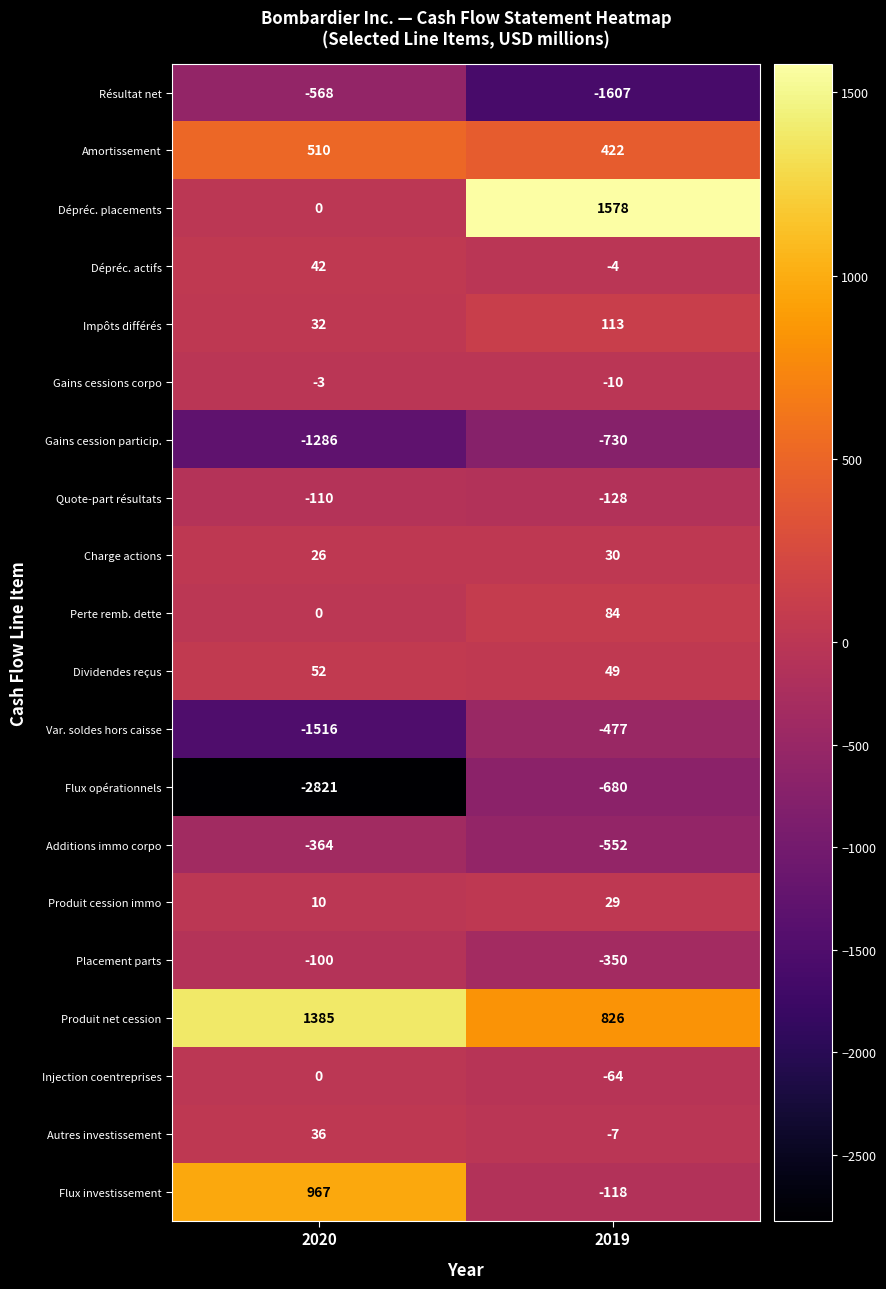

What is the total value across all series at 2020?

-3708